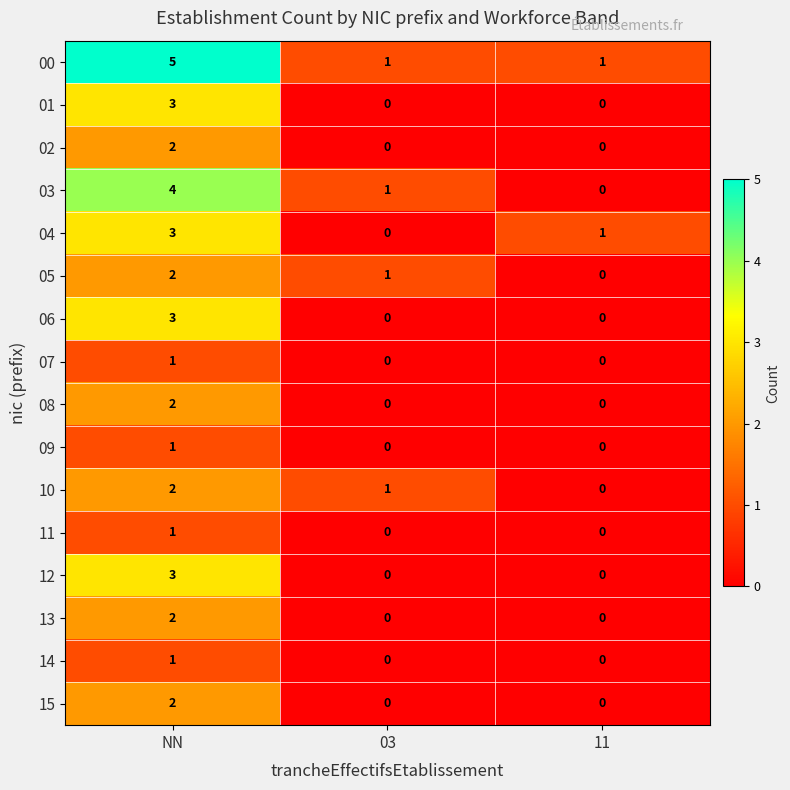

At which category is the sum across all series the highest?

NN